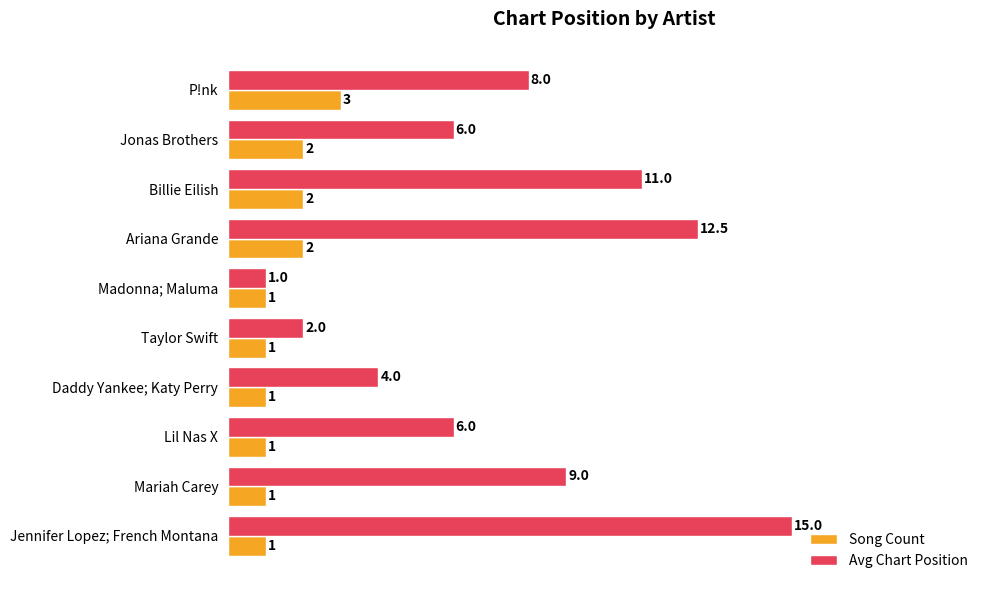

Is it true that Avg Chart Position equals 8.0 at P!nk?

True